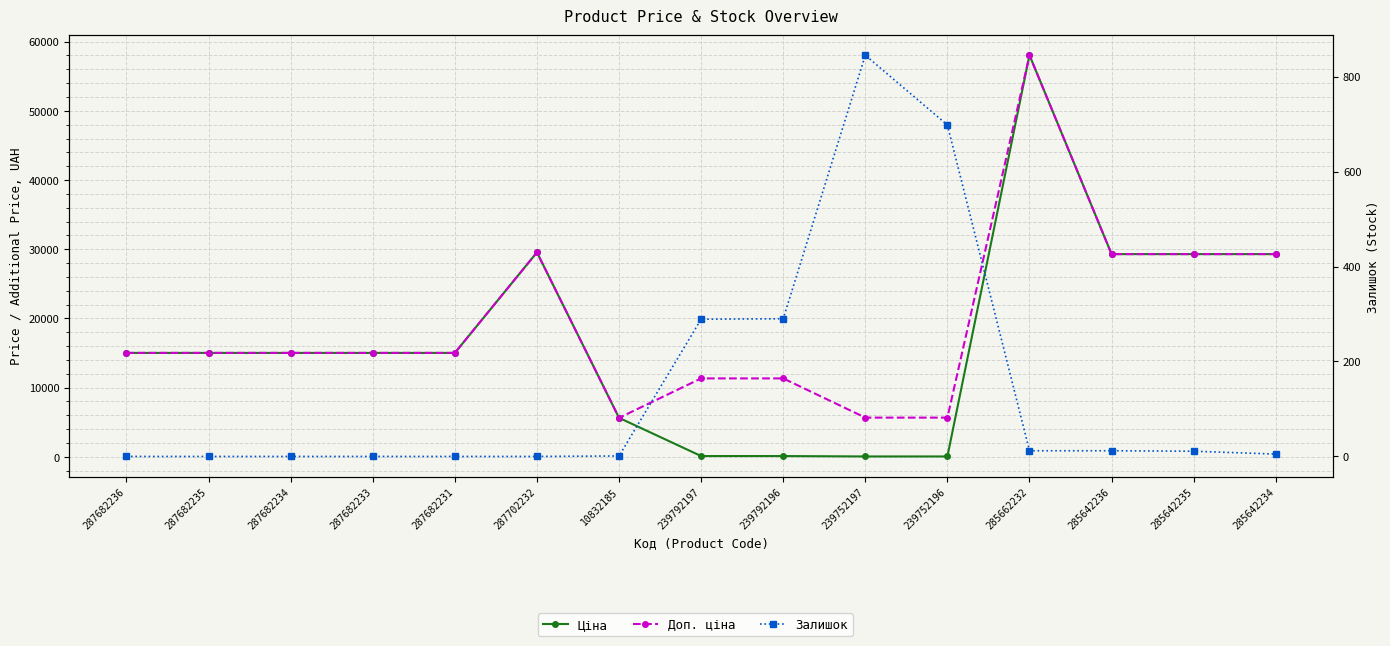

The value of Залишок at 287682234 is -389.4. True or false?

False